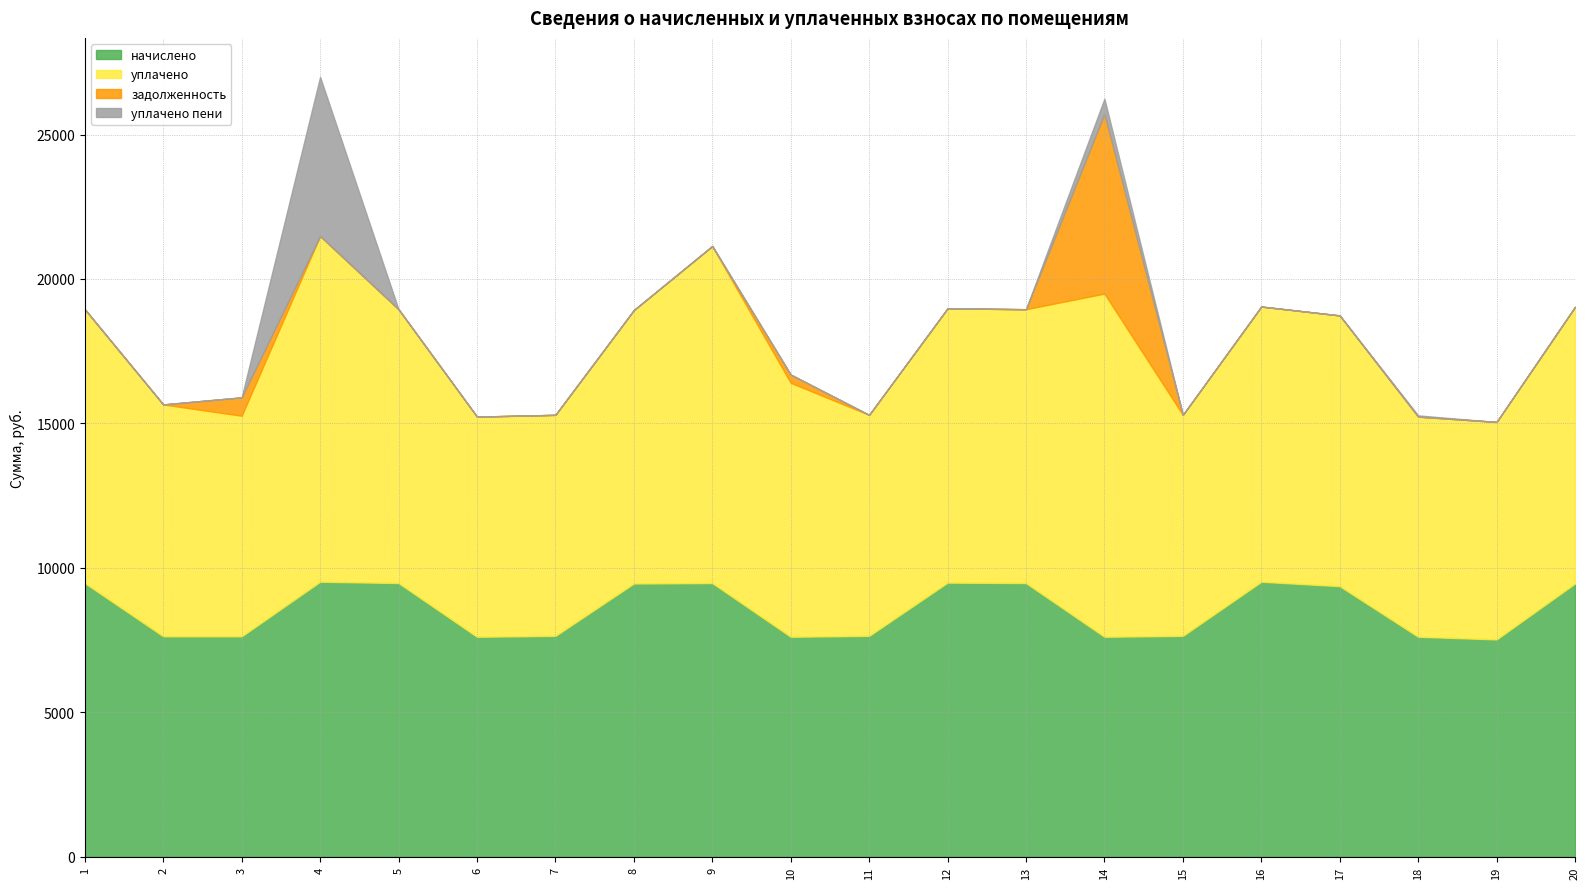

At how many categories does at least one series exceed 1871?

20